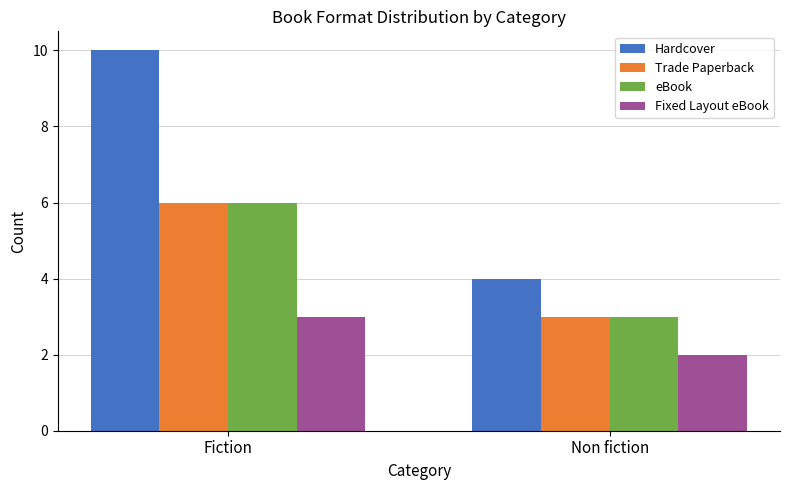

Are the bars horizontal?

No